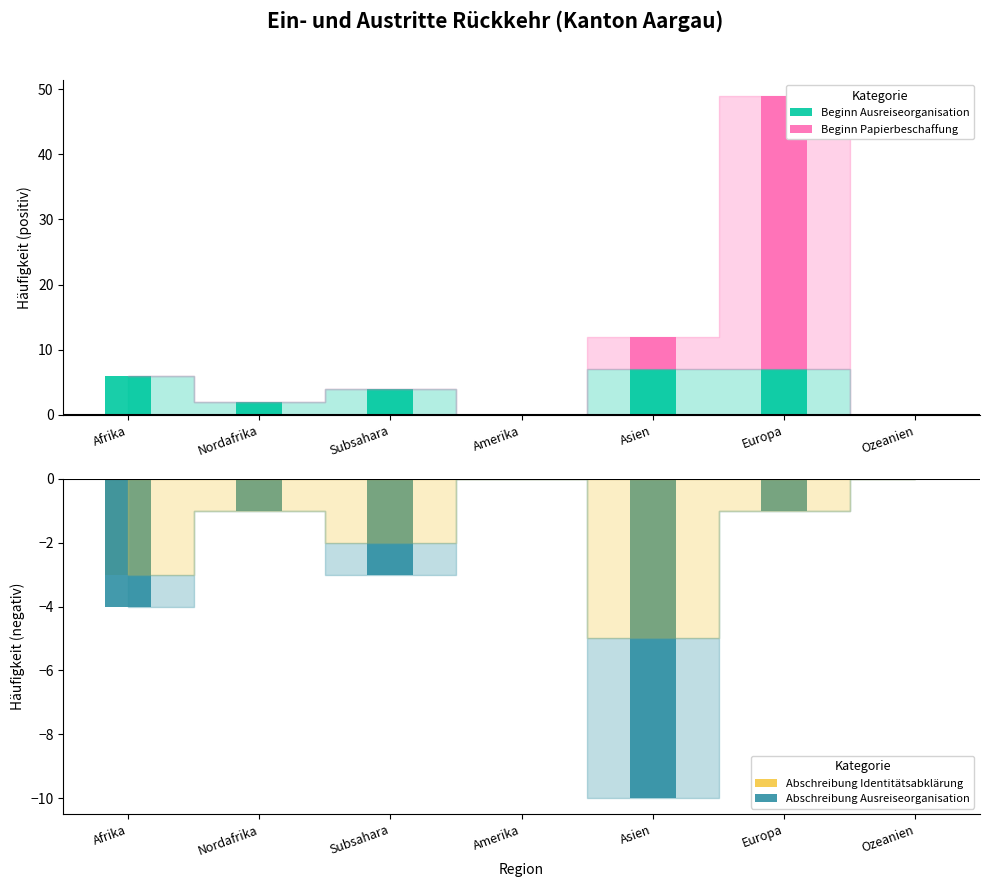

Which label corresponds to the smallest value in the chart?

Asien